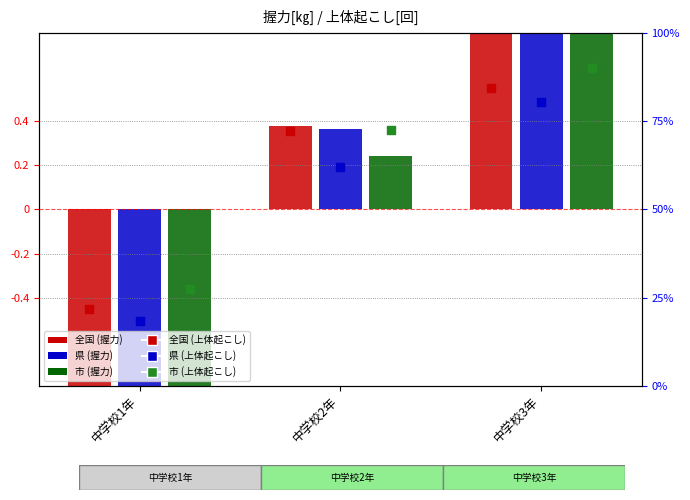

Which series reaches the minimum Y coordinate?

県